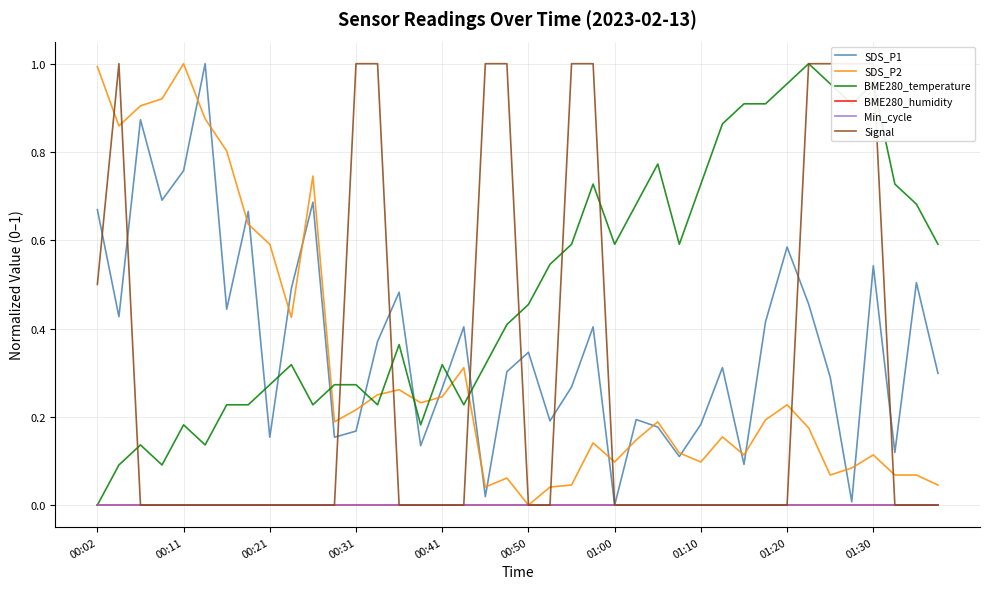

Reading right to left, extract all data points from this chart.

SDS_P1: 0.3	0.5	0.1	0.5	0.0	0.3	0.5	0.6	0.4	0.1	0.3	0.2	0.1	0.2	0.2	0.0	0.4	0.3	0.2	0.3	0.3	0.0	0.4	0.3	0.1	0.5	0.4	0.2	0.2	0.7	0.5	0.2	0.7	0.4	1.0	0.8	0.7	0.9	0.4	0.7
SDS_P2: 0.0	0.1	0.1	0.1	0.1	0.1	0.2	0.2	0.2	0.1	0.2	0.1	0.1	0.2	0.1	0.1	0.1	0.0	0.0	0.0	0.1	0.0	0.3	0.2	0.2	0.3	0.2	0.2	0.2	0.7	0.4	0.6	0.6	0.8	0.9	1.0	0.9	0.9	0.9	1.0
BME280_temperature: 0.6	0.7	0.7	1.0	0.9	1.0	1.0	1.0	0.9	0.9	0.9	0.7	0.6	0.8	0.7	0.6	0.7	0.6	0.5	0.5	0.4	0.3	0.2	0.3	0.2	0.4	0.2	0.3	0.3	0.2	0.3	0.3	0.2	0.2	0.1	0.2	0.1	0.1	0.1	0.0
BME280_humidity: 0.0	0.0	0.0	0.0	0.0	0.0	0.0	0.0	0.0	0.0	0.0	0.0	0.0	0.0	0.0	0.0	0.0	0.0	0.0	0.0	0.0	0.0	0.0	0.0	0.0	0.0	0.0	0.0	0.0	0.0	0.0	0.0	0.0	0.0	0.0	0.0	0.0	0.0	0.0	0.0
Min_cycle: 0.0	0.0	0.0	0.0	0.0	0.0	0.0	0.0	0.0	0.0	0.0	0.0	0.0	0.0	0.0	0.0	0.0	0.0	0.0	0.0	0.0	0.0	0.0	0.0	0.0	0.0	0.0	0.0	0.0	0.0	0.0	0.0	0.0	0.0	0.0	0.0	0.0	0.0	0.0	0.0
Signal: 0.0	0.0	0.0	1.0	1.0	1.0	1.0	0.0	0.0	0.0	0.0	0.0	0.0	0.0	0.0	0.0	1.0	1.0	0.0	0.0	1.0	1.0	0.0	0.0	0.0	0.0	1.0	1.0	0.0	0.0	0.0	0.0	0.0	0.0	0.0	0.0	0.0	0.0	1.0	0.5